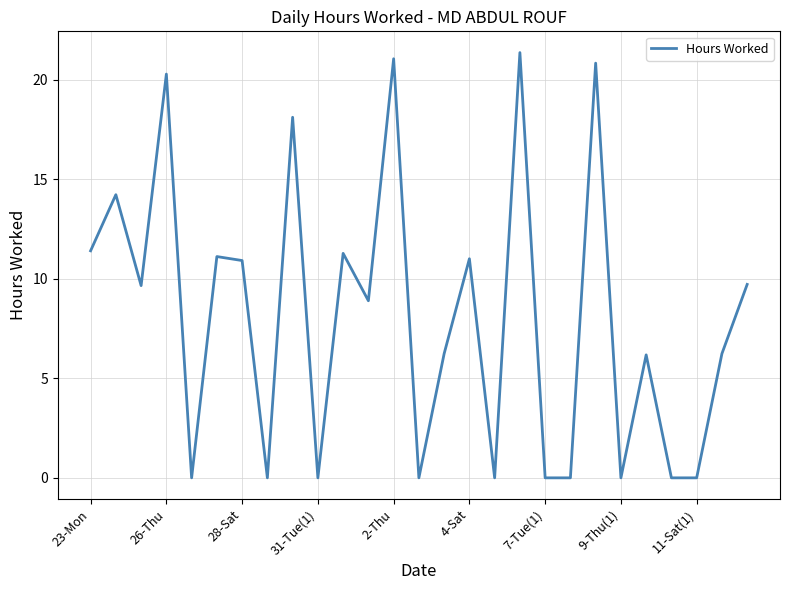

What is the maximum value shown in the chart?

21.4